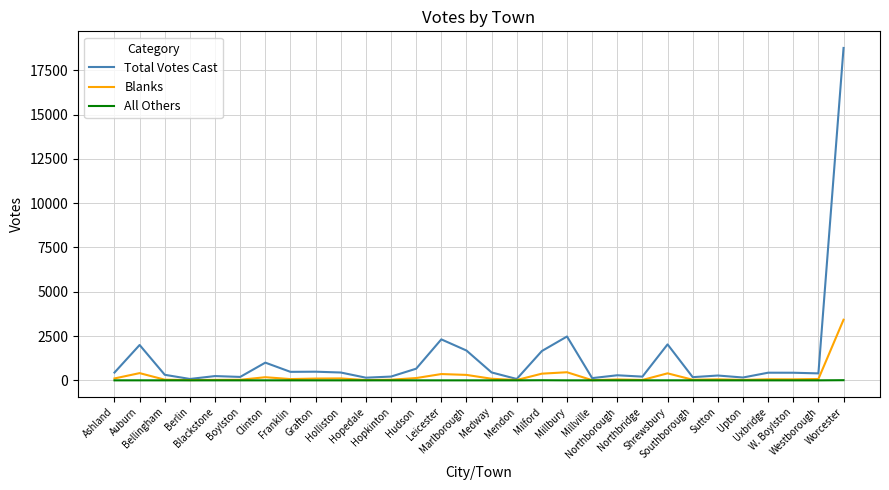

True or false: Blanks has a value of 356 at Leicester.

True